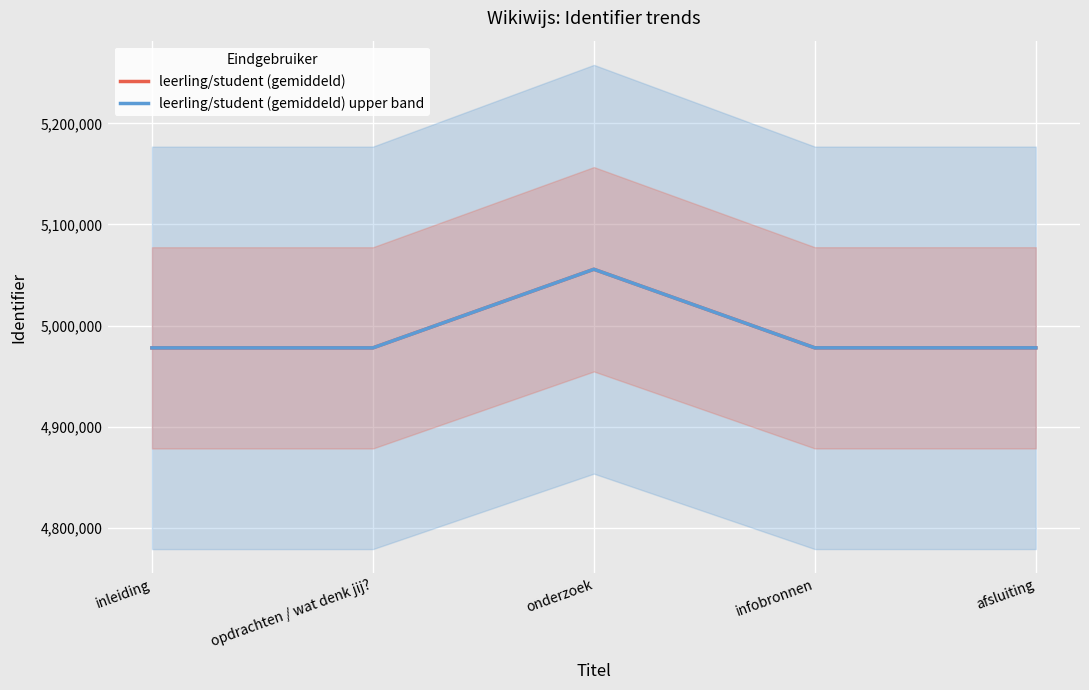

Reading right to left, list all the values displayed in this chart.

leerling/student (gemiddeld): 4977931	4977922	5055669	4977896	4977891
leerling/student (gemiddeld) upper band: 4977931	4977922	5055669	4977896	4977891